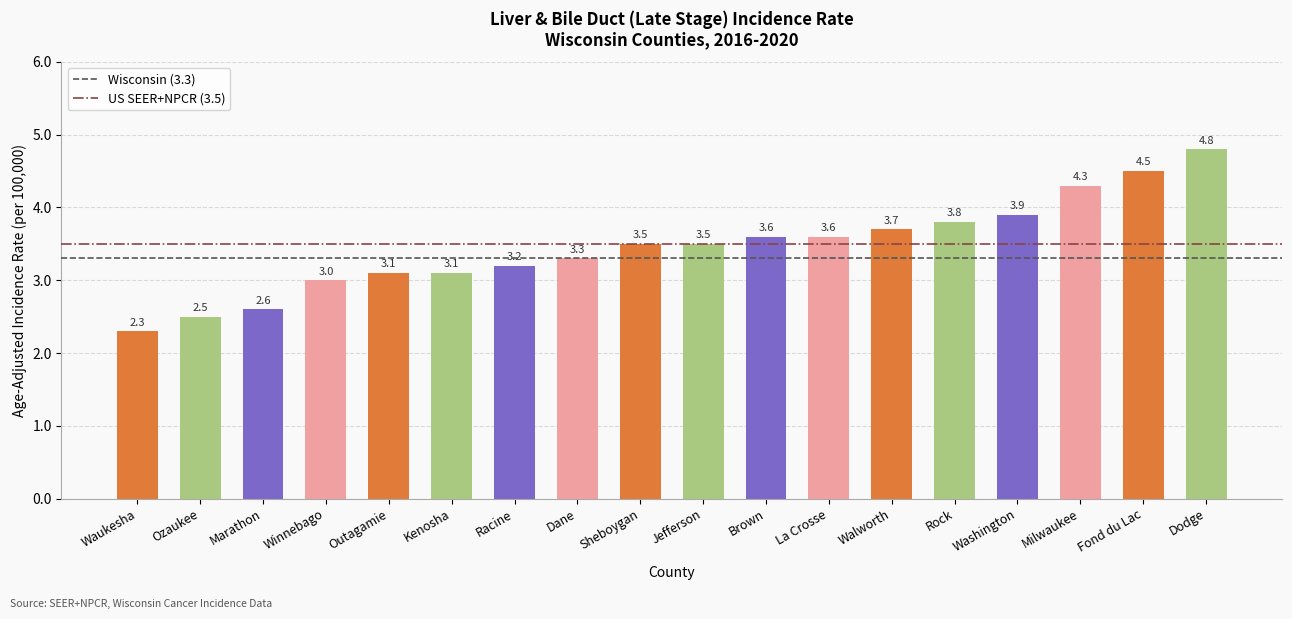

What is the label of the 17th bar from the right?

Ozaukee